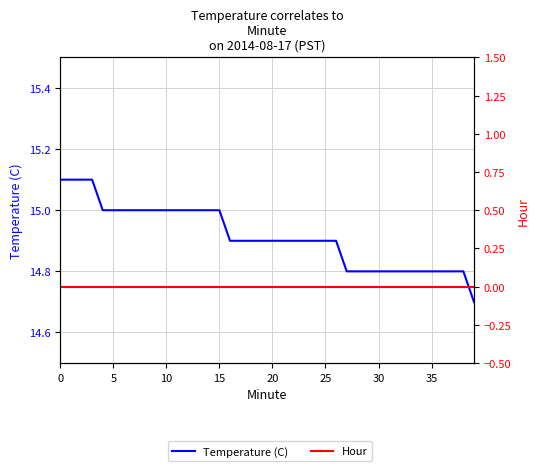

Which series has the largest range (max minus min)?

Temperature (C)